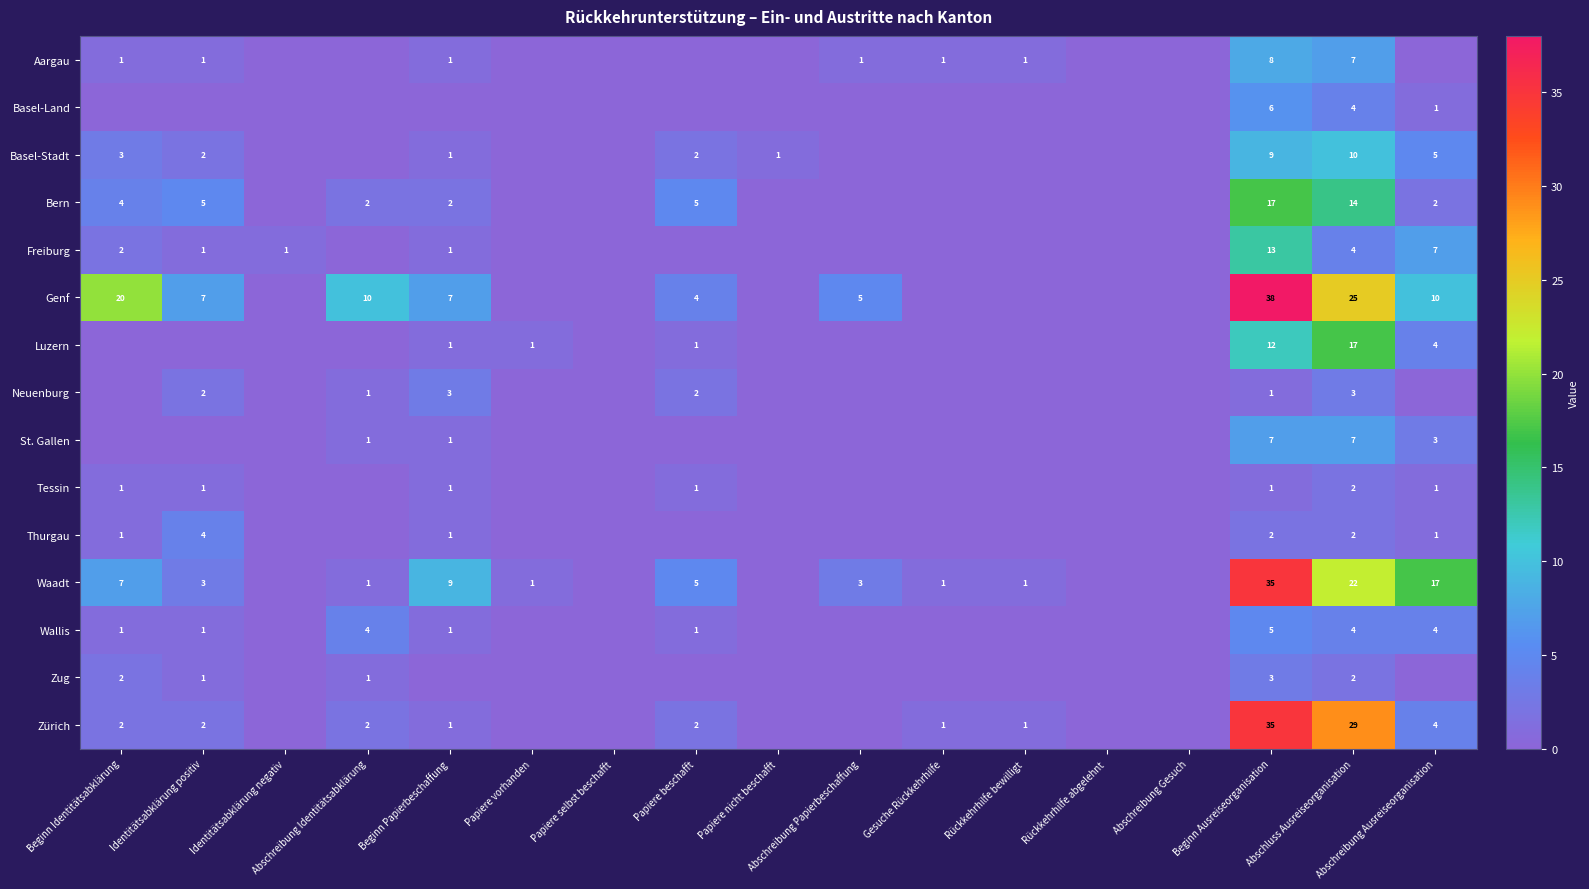

True or false: Freiburg has a value of 13 at Beginn Ausreiseorganisation.

True